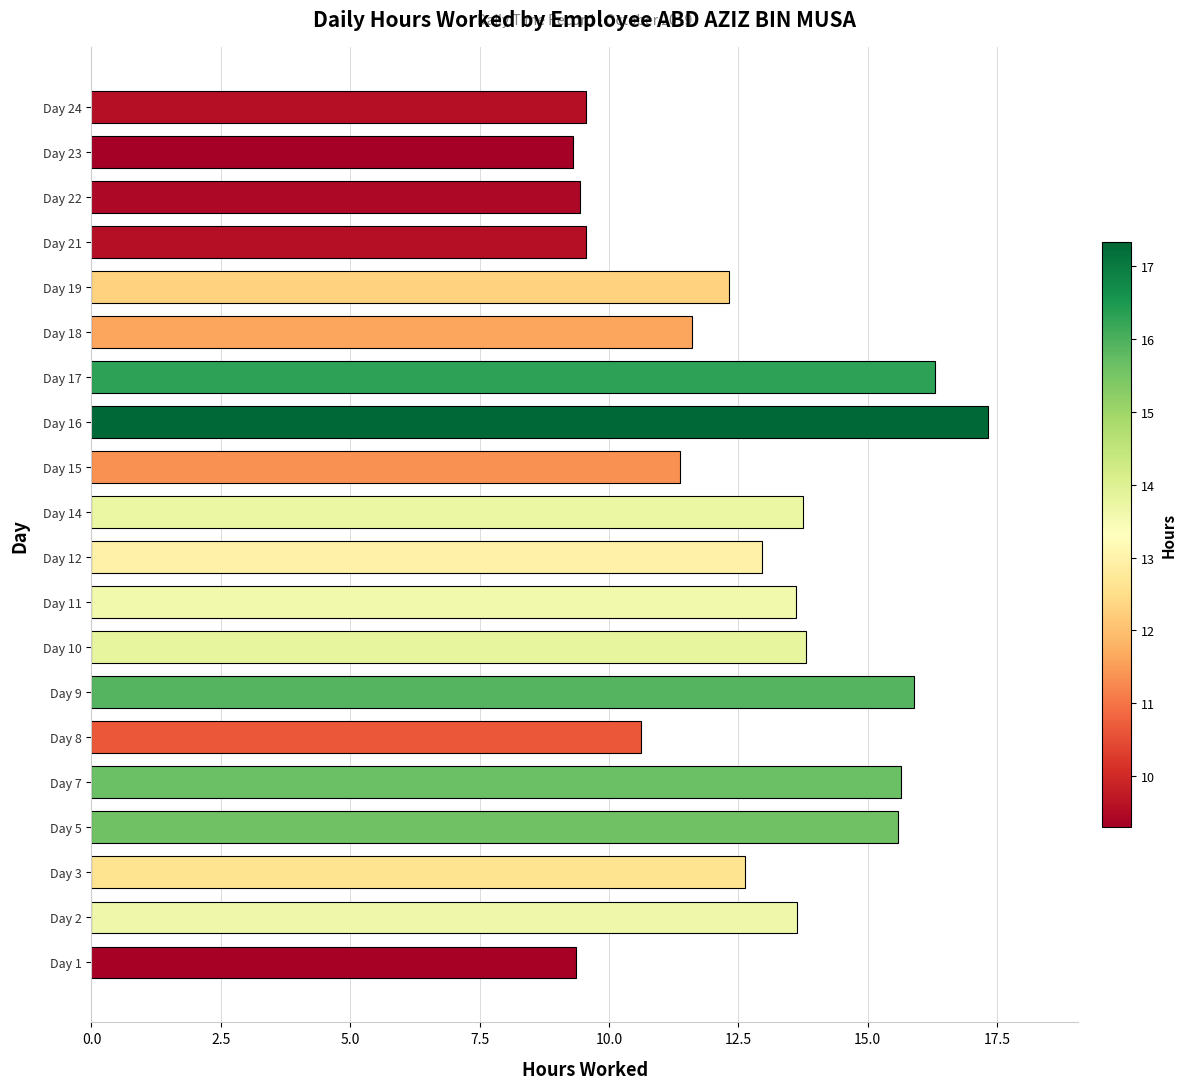

The chart shows a value of 15.6 at Day 7. True or false?

True